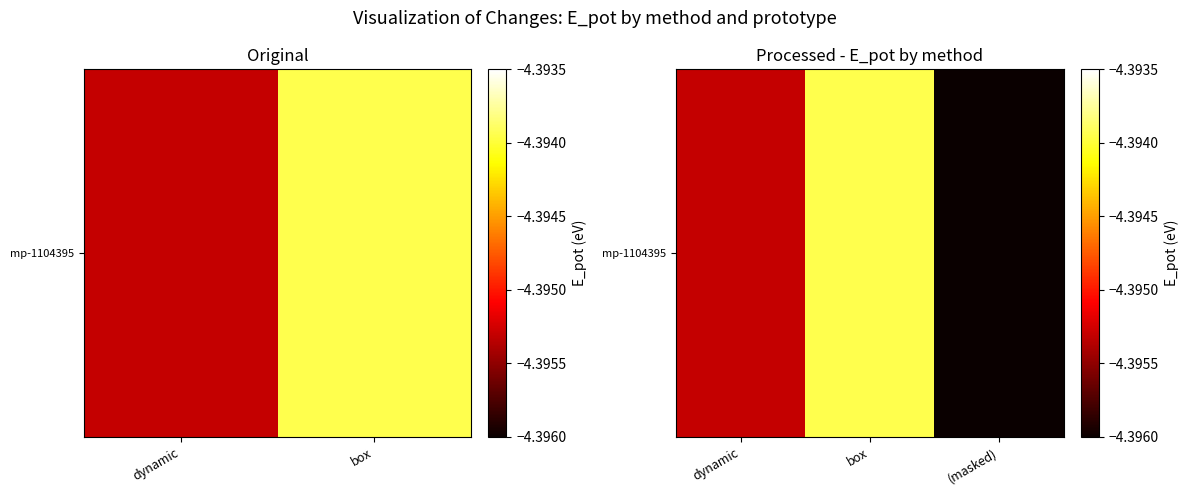

What is the sum of the values at box and dynamic?

-8.8